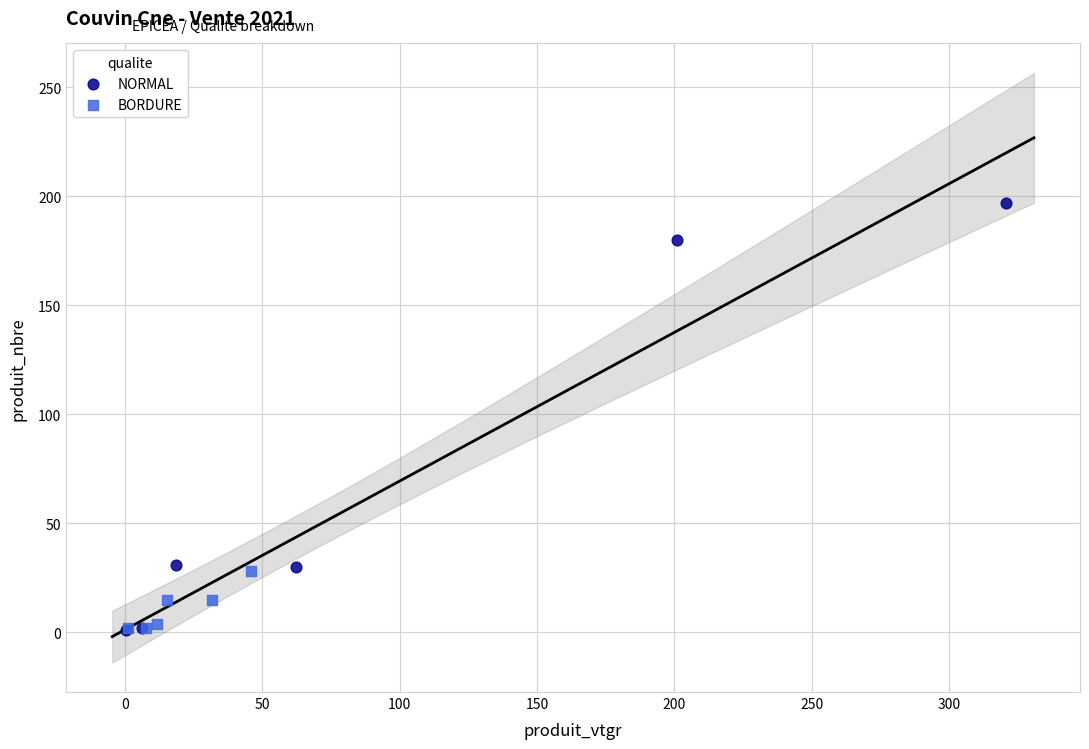

Which series has the widest spread of Y values?

NORMAL